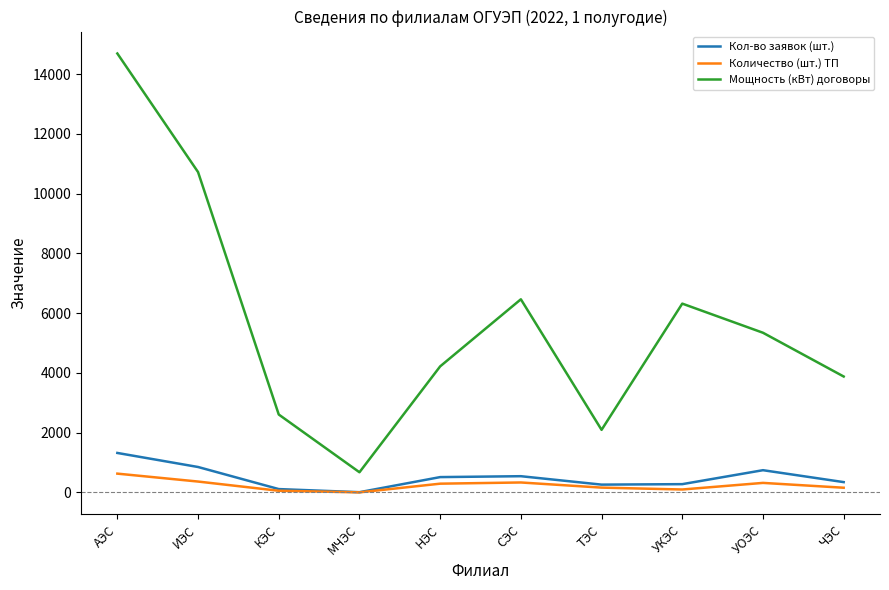

What is the greatest value displayed?

14687.7